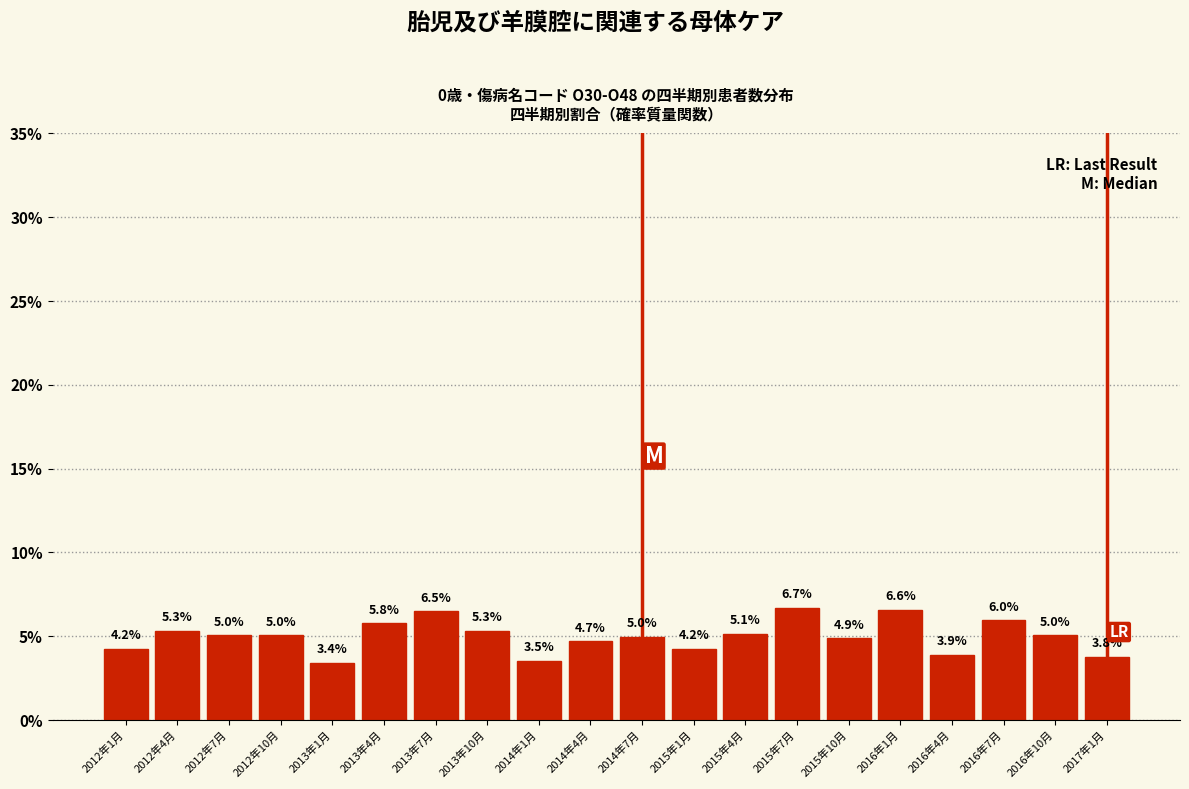

Reading left to right, list all the values displayed in this chart.

2012年1月=4.2	2012年4月=5.3	2012年7月=5.0	2012年10月=5.0	2013年1月=3.4	2013年4月=5.8	2013年7月=6.5	2013年10月=5.3	2014年1月=3.5	2014年4月=4.7	2014年7月=5.0	2015年1月=4.2	2015年4月=5.1	2015年7月=6.7	2015年10月=4.9	2016年1月=6.6	2016年4月=3.9	2016年7月=6.0	2016年10月=5.0	2017年1月=3.8